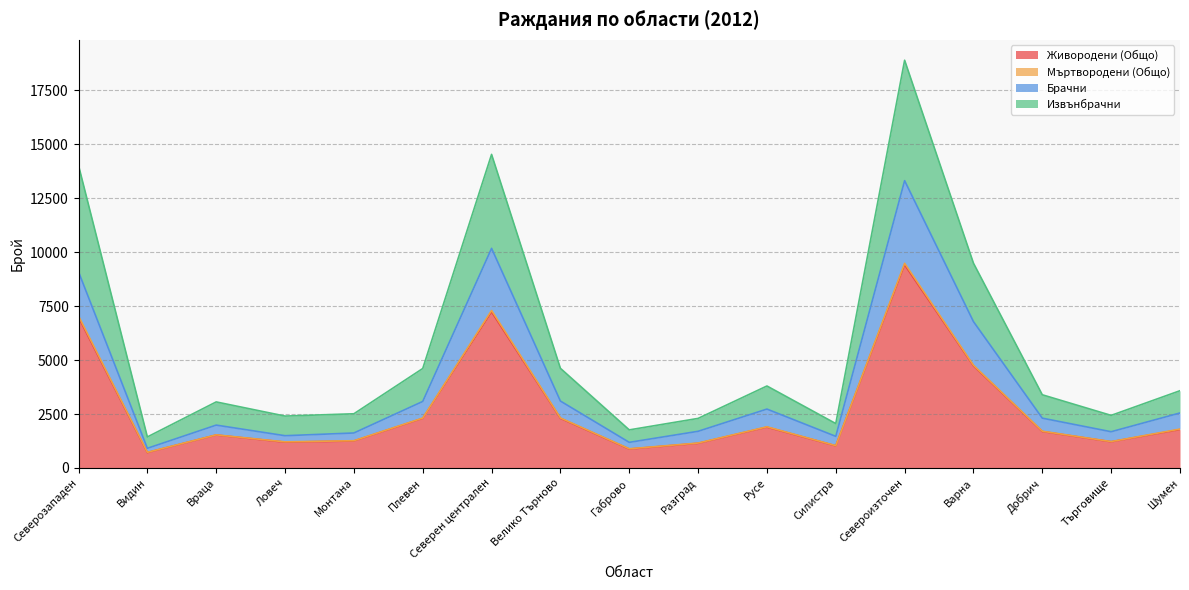

At which category is the sum across all series the highest?

Североизточен